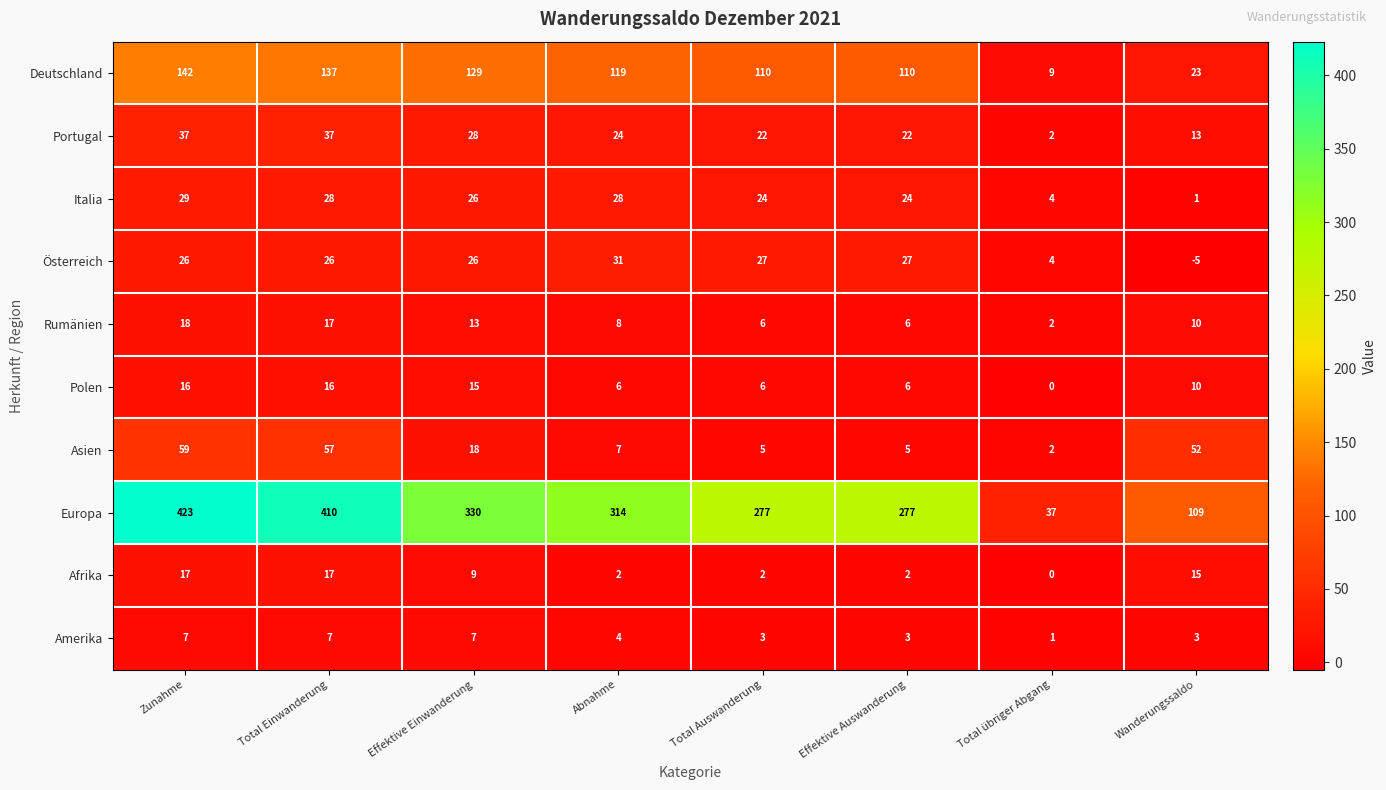

At how many categories does at least one series exceed 31?

8